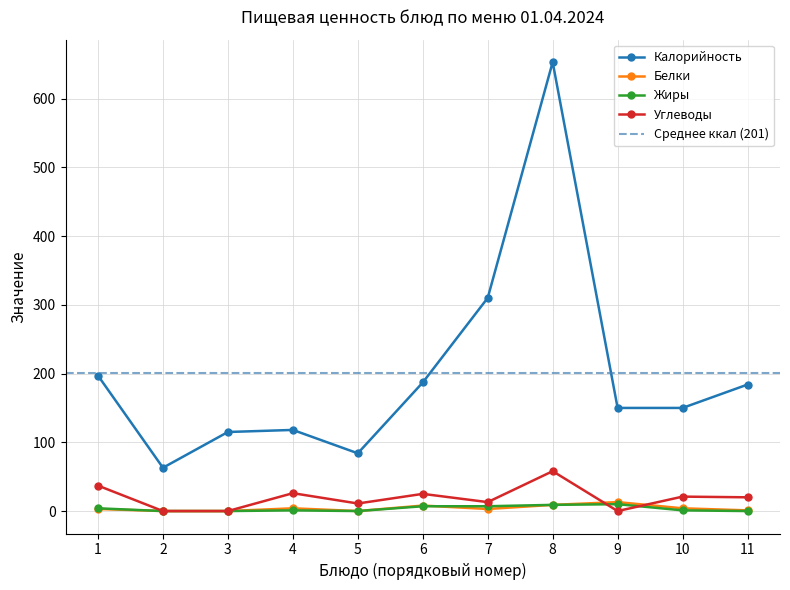

Is the value of Жиры at 2 greater than the value of Углеводы at 8?

No